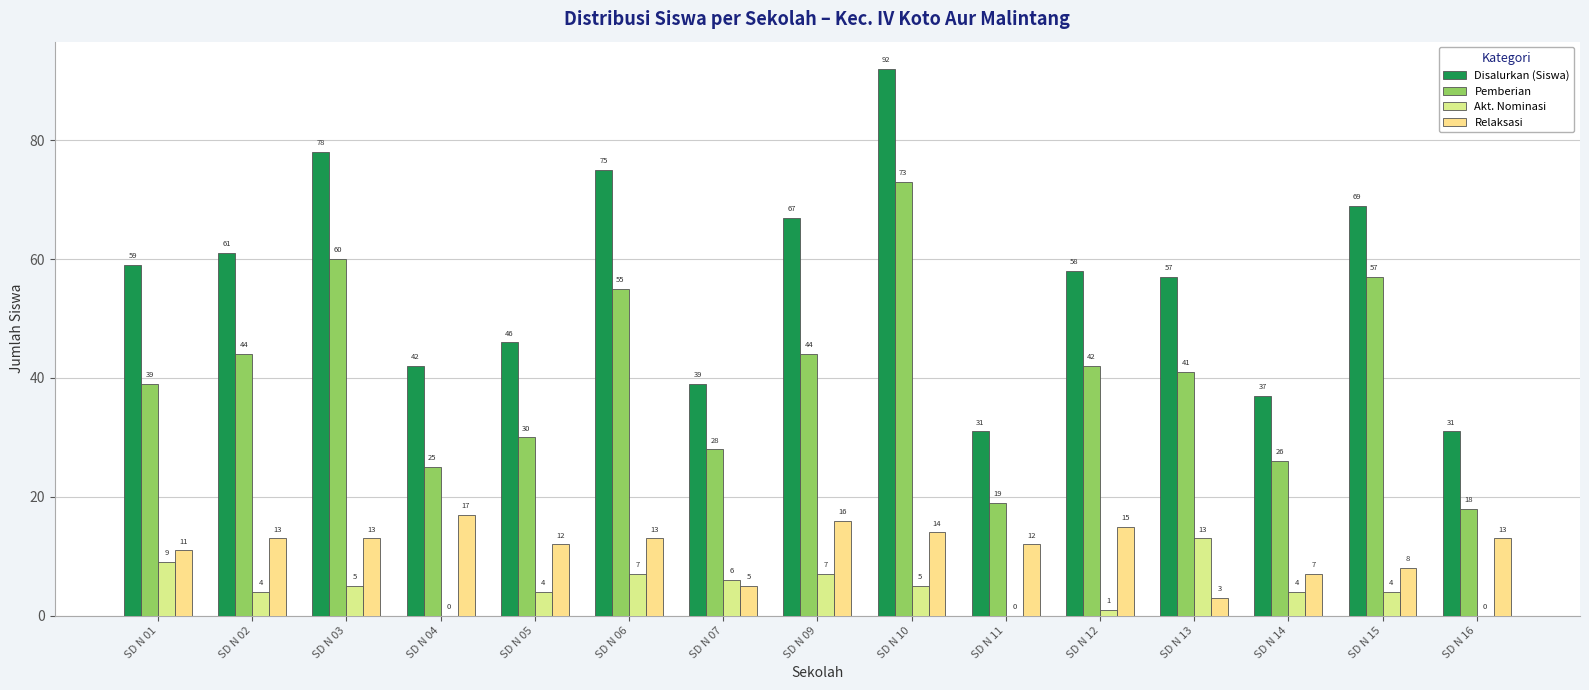

How many values in Akt. Nominasi are above zero?

12